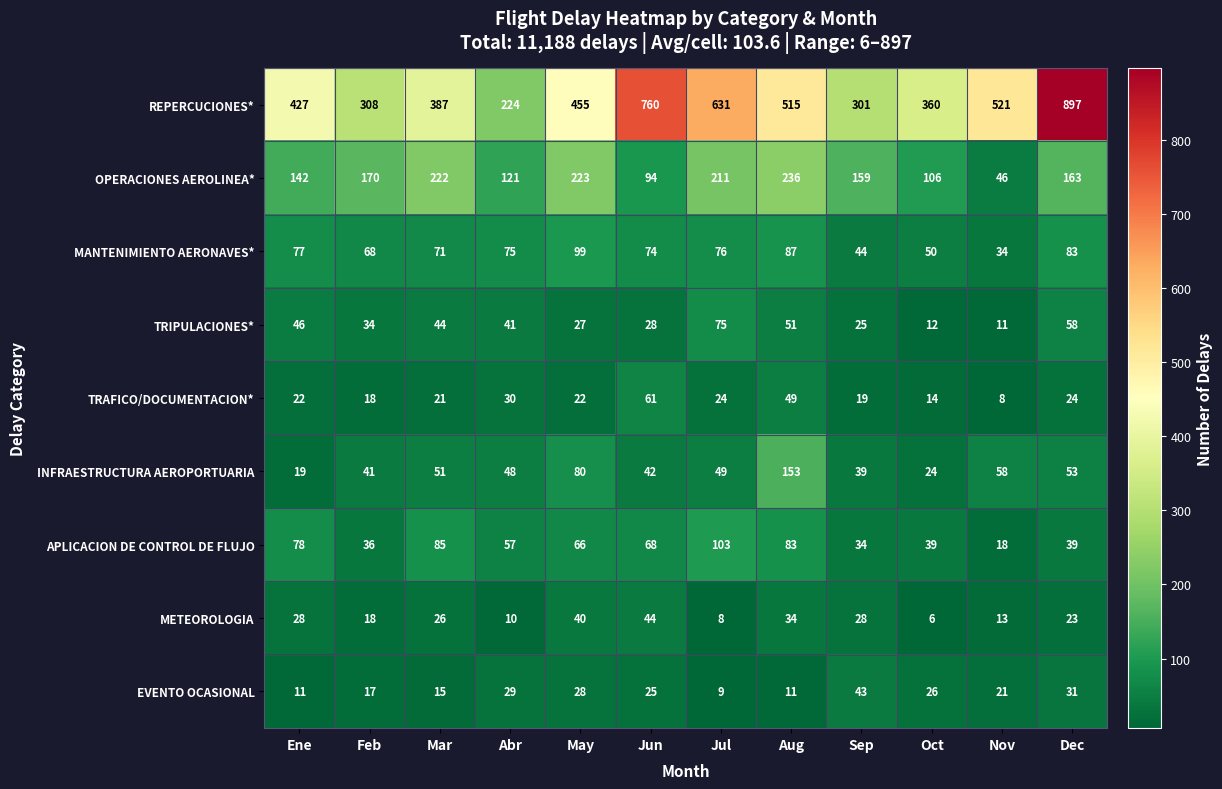

Is it true that MANTENIMIENTO AERONAVES* equals 34 at Nov?

True